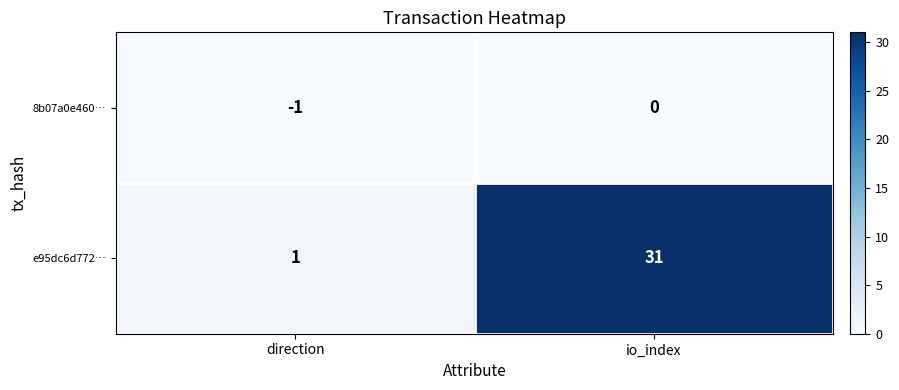

True or false: e95dc6d772… has a value of 31 at io_index.

True